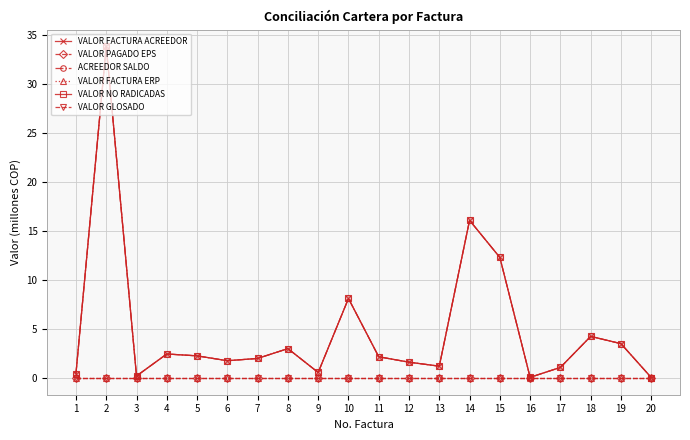

Does the chart have visible grid lines?

Yes